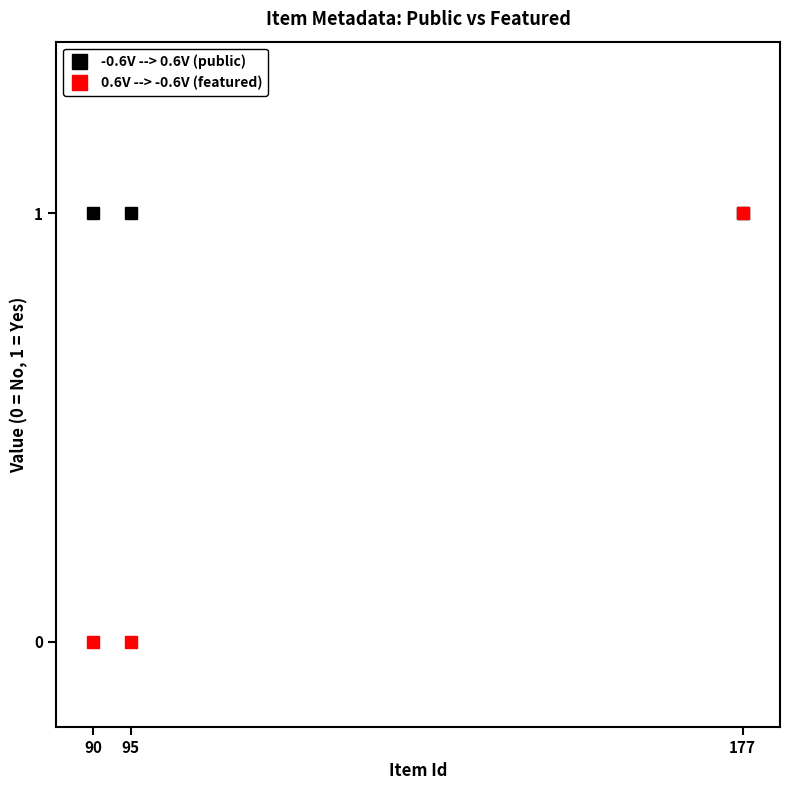

True or false: 0.6V --> -0.6V (featured) has a value of 0 at 177.

False